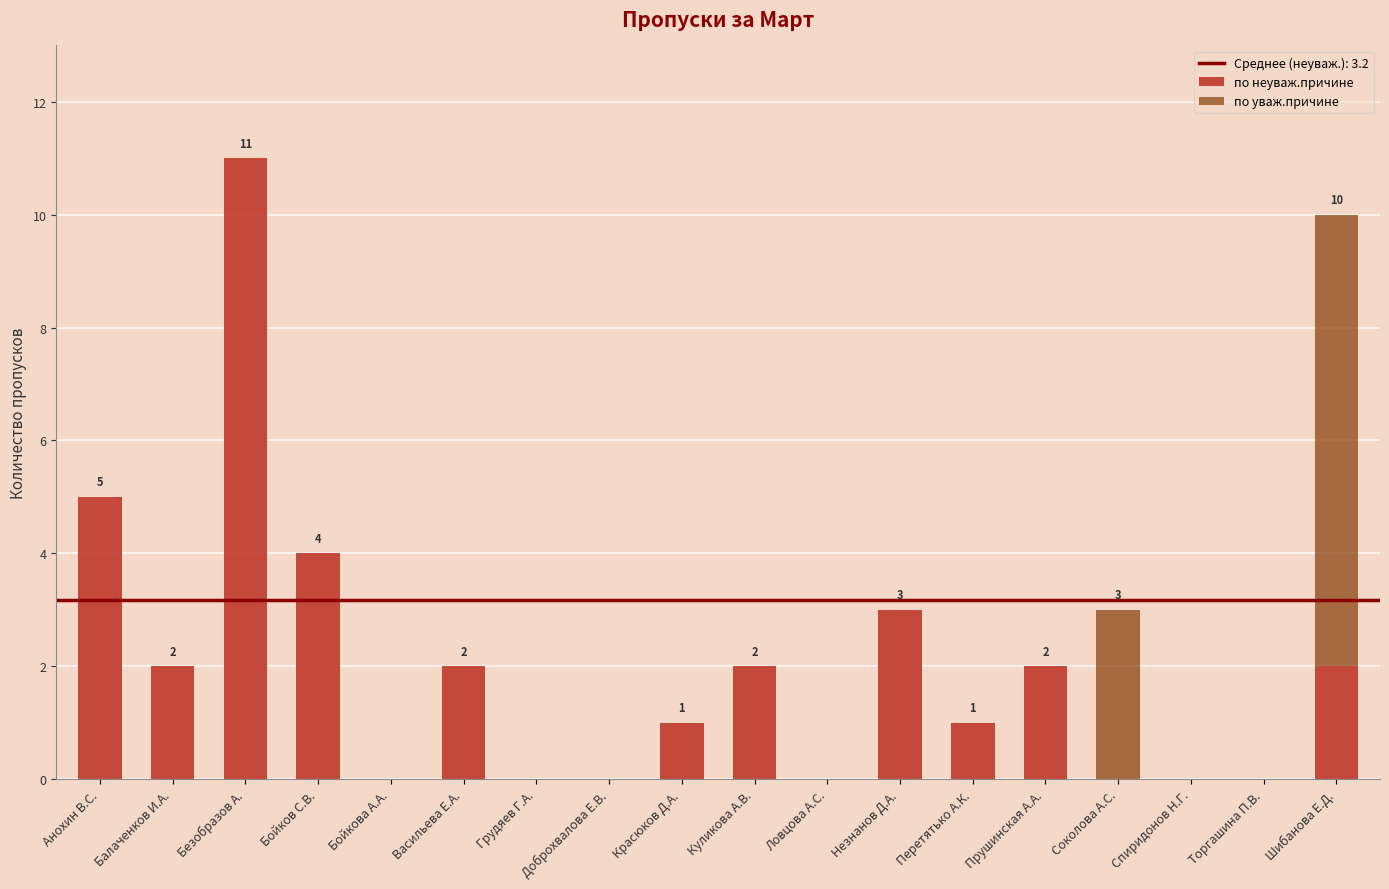

What is the sum of all по неуваж.причине values?

35